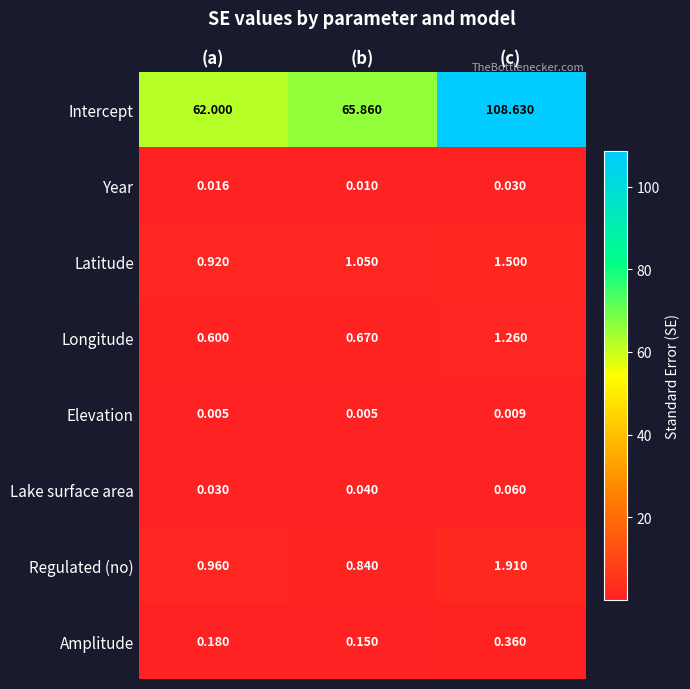

Which category has the lowest value in the Year series?

(b)